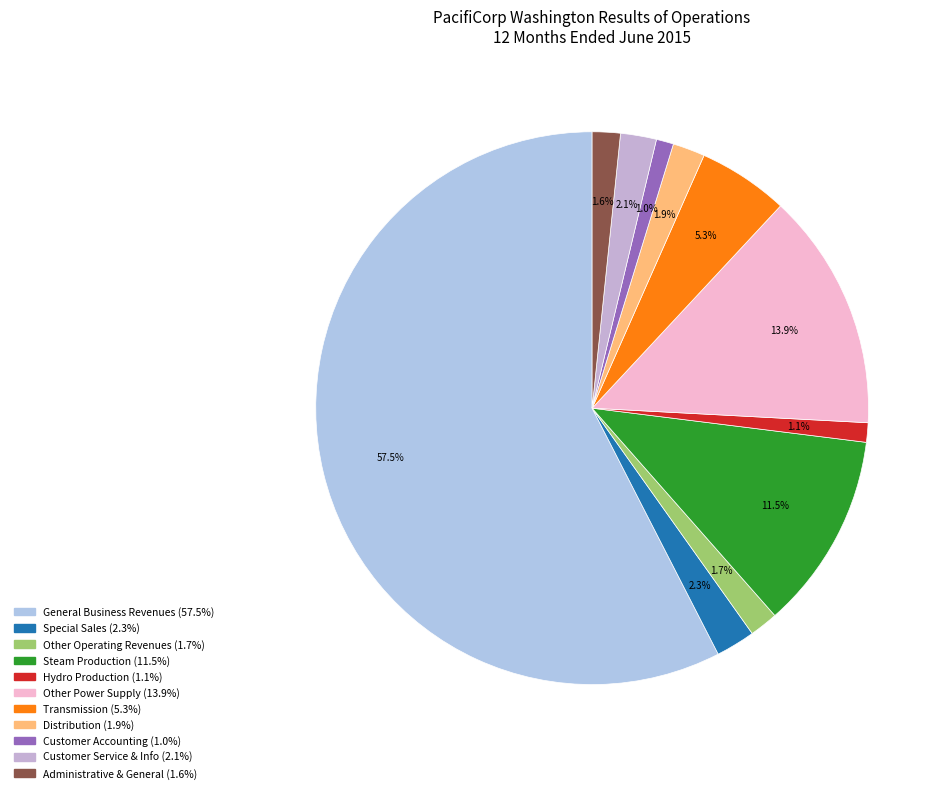

What is the ratio of the value at Steam Production to the value at Special Sales?

5.0